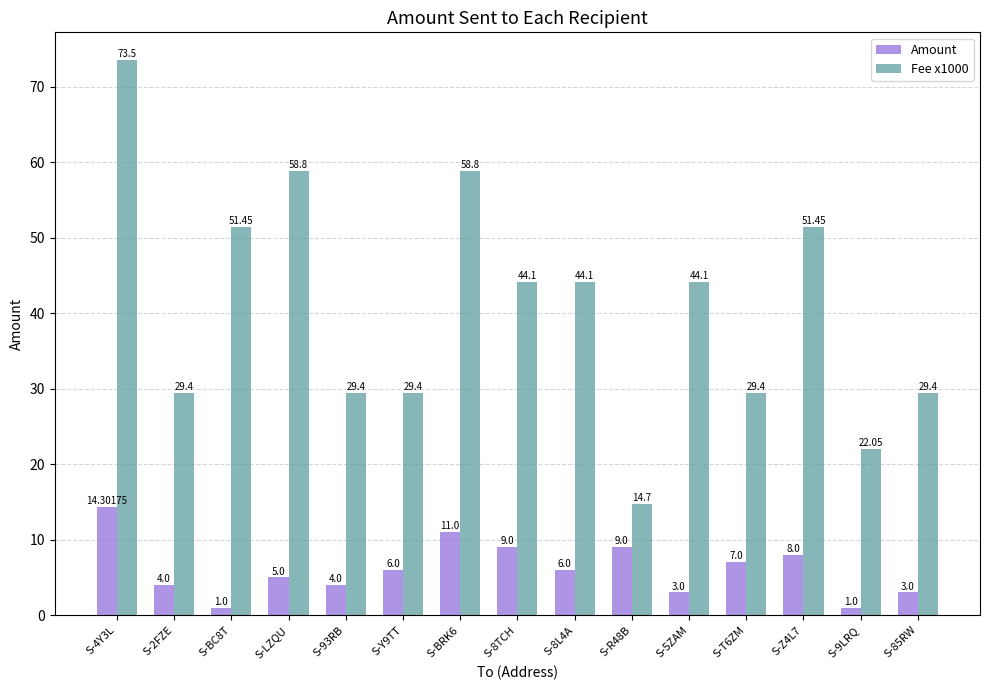

The Fee x1000 series shows 24.2 at S-8L4A. True or false?

False